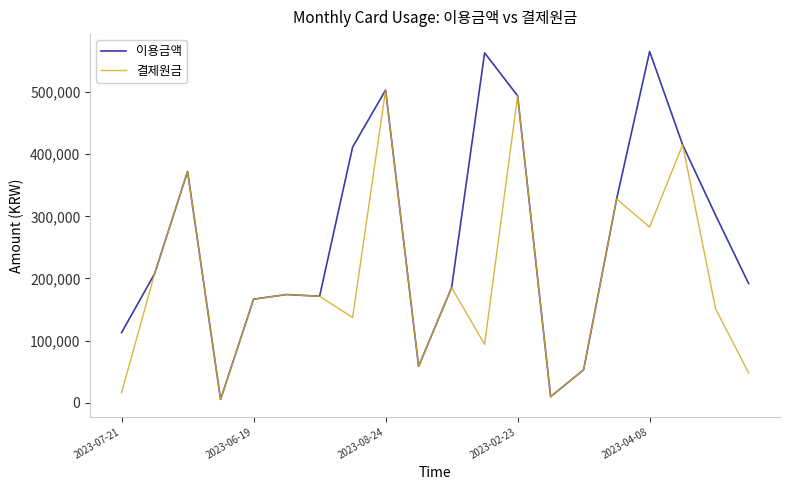

List the series in order of their peak value, highest first.

이용금액, 결제원금